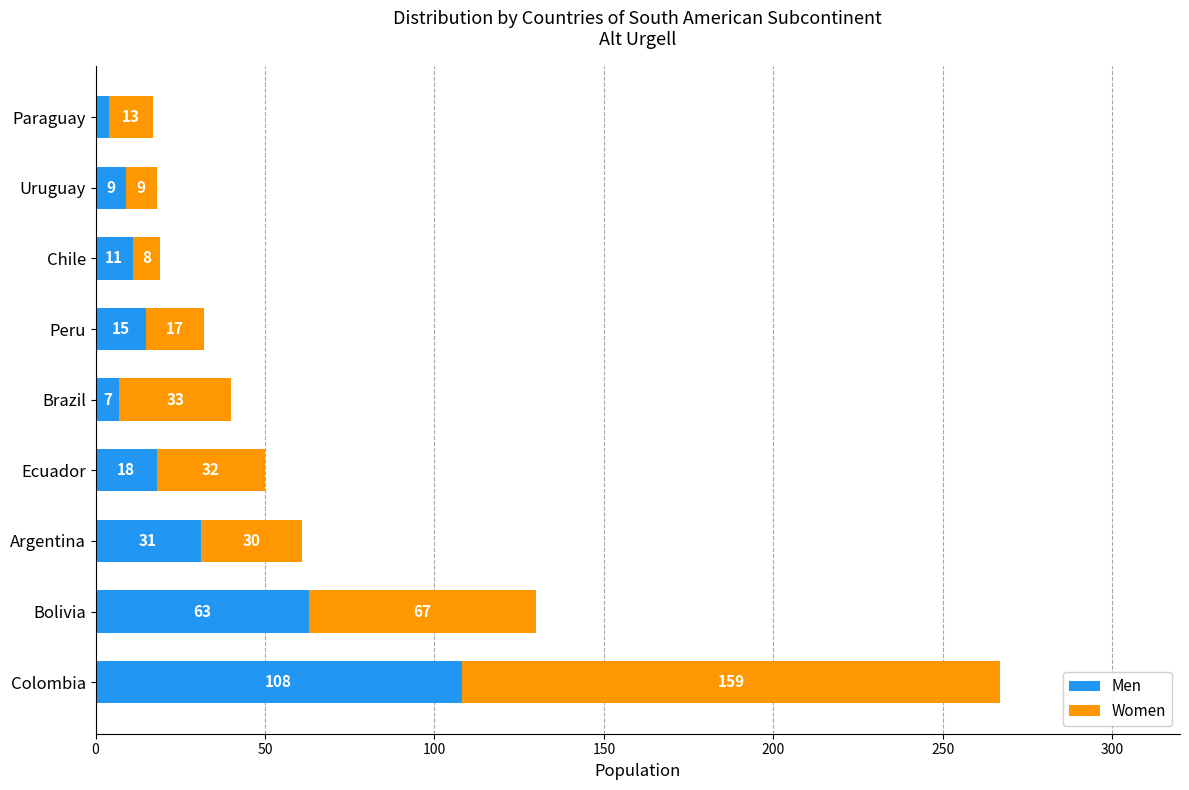

What is the approximate value of Men at Paraguay?

4